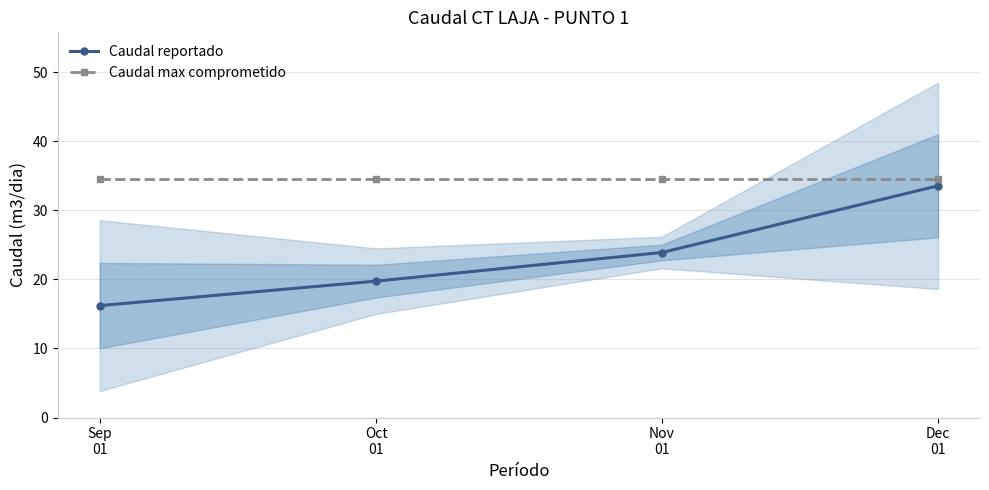

Is it true that Caudal reportado equals 39.3 at Nov
01?

False